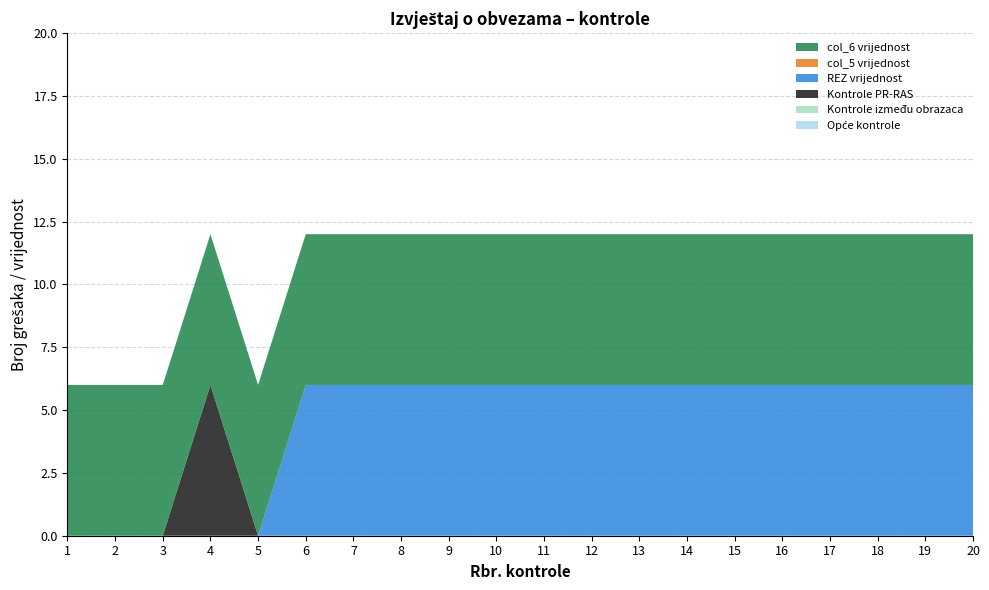

Does the chart have visible grid lines?

Yes